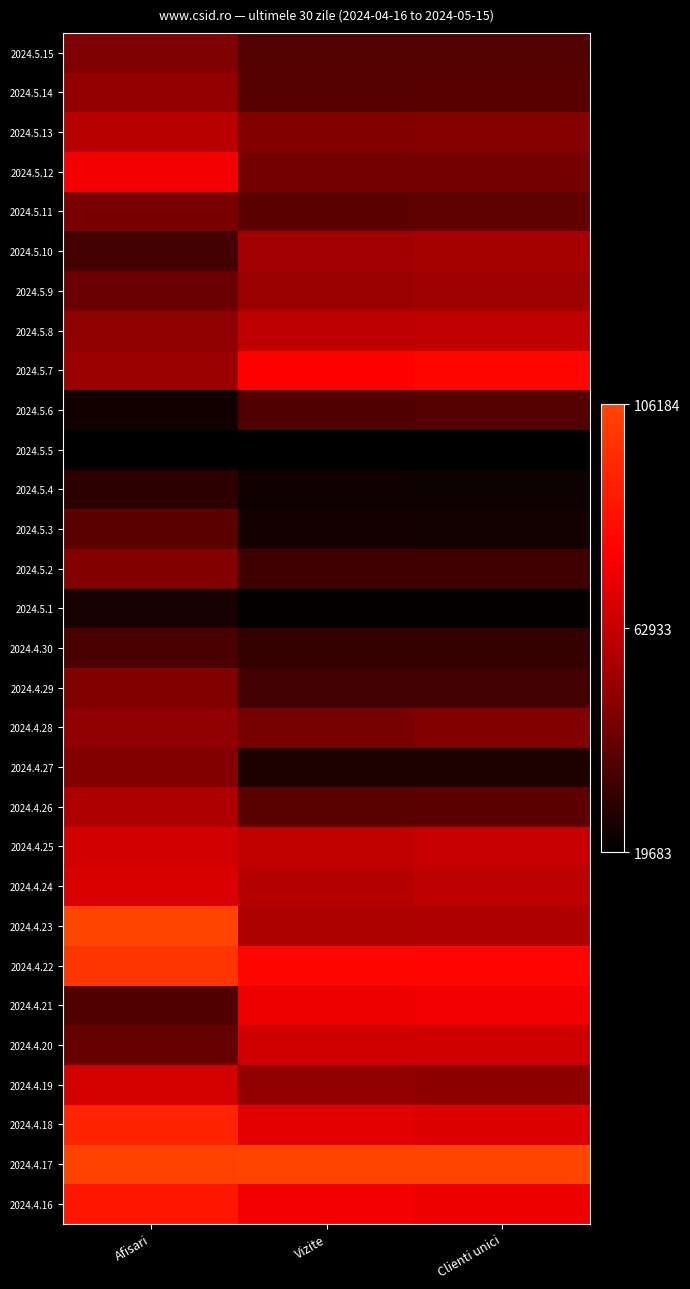

At which category is the sum across all series the highest?

Afisari